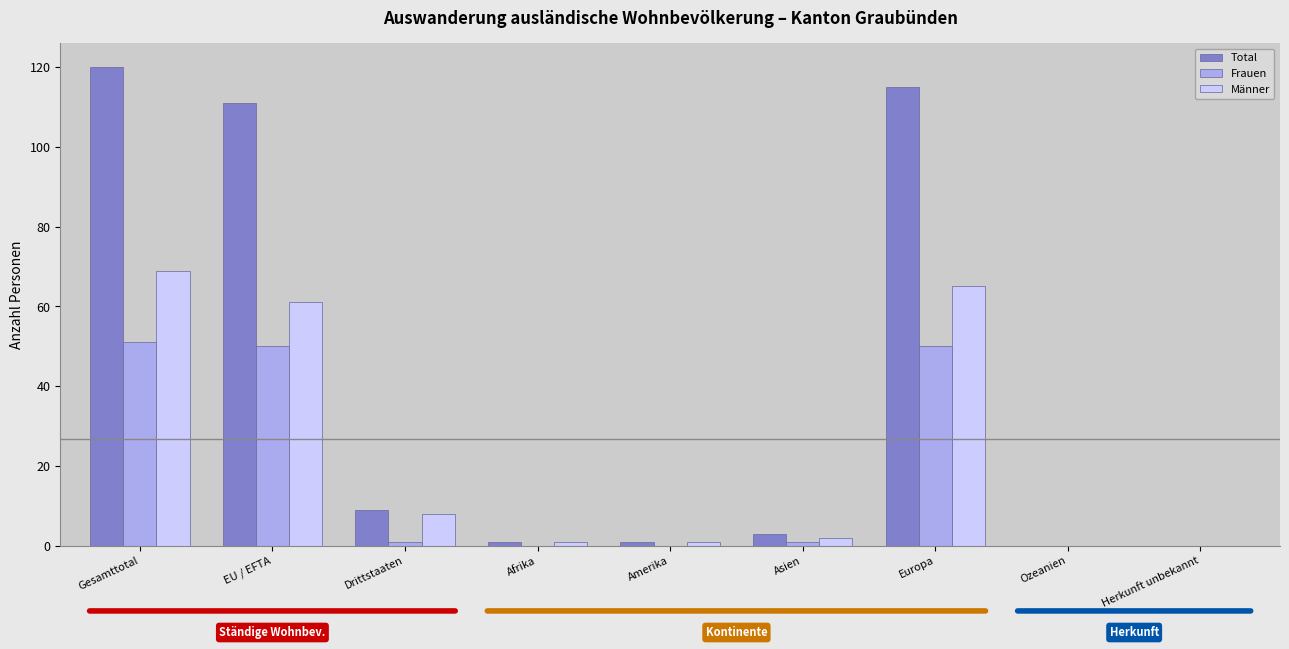

Which series changed the most between Gesamttotal and Ozeanien?

Total